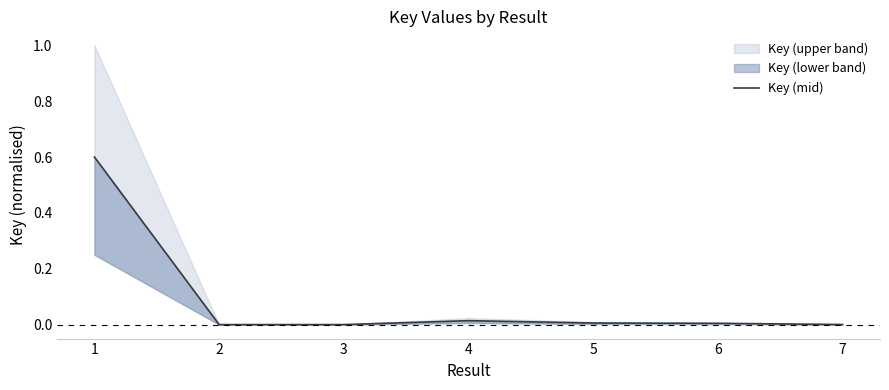

The chart shows a value of 0.0 at 3. True or false?

True